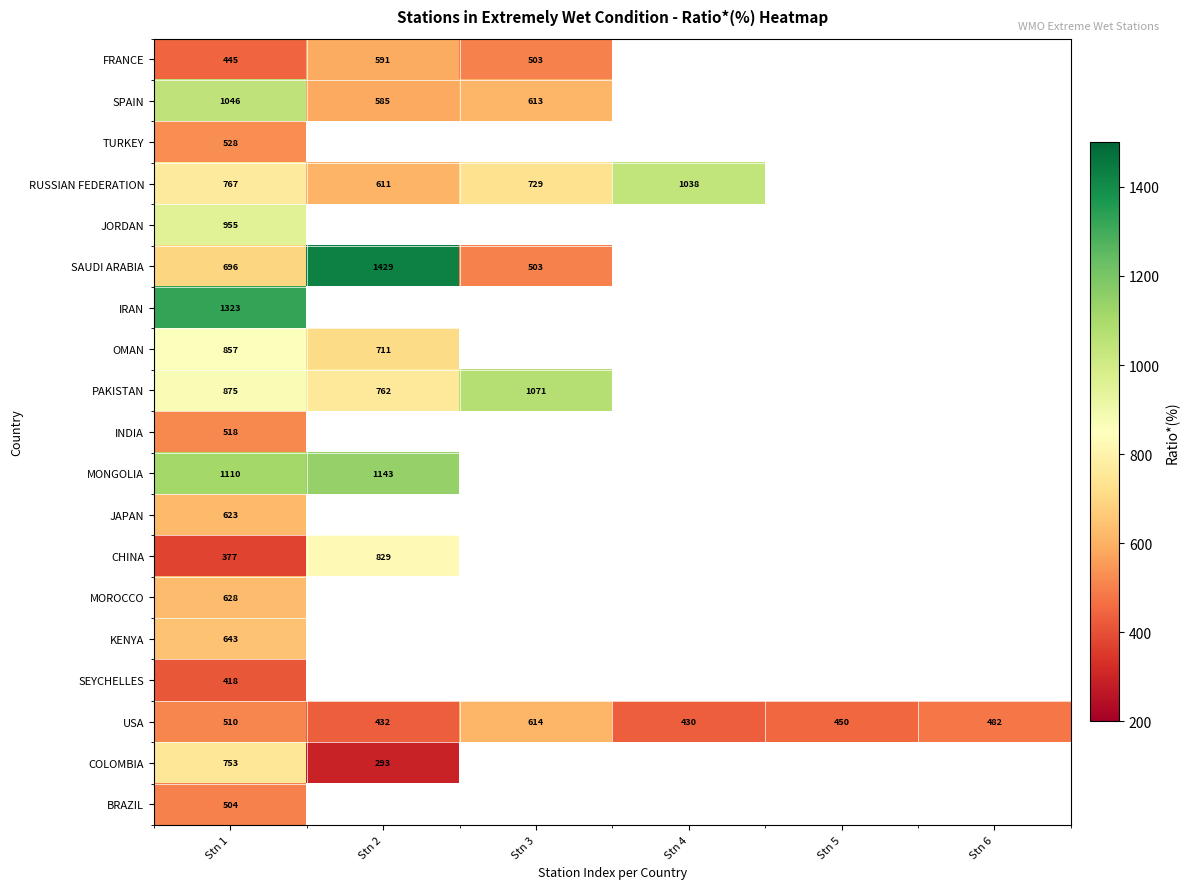

True or false: USA has a value of 877 at Stn 1.

False